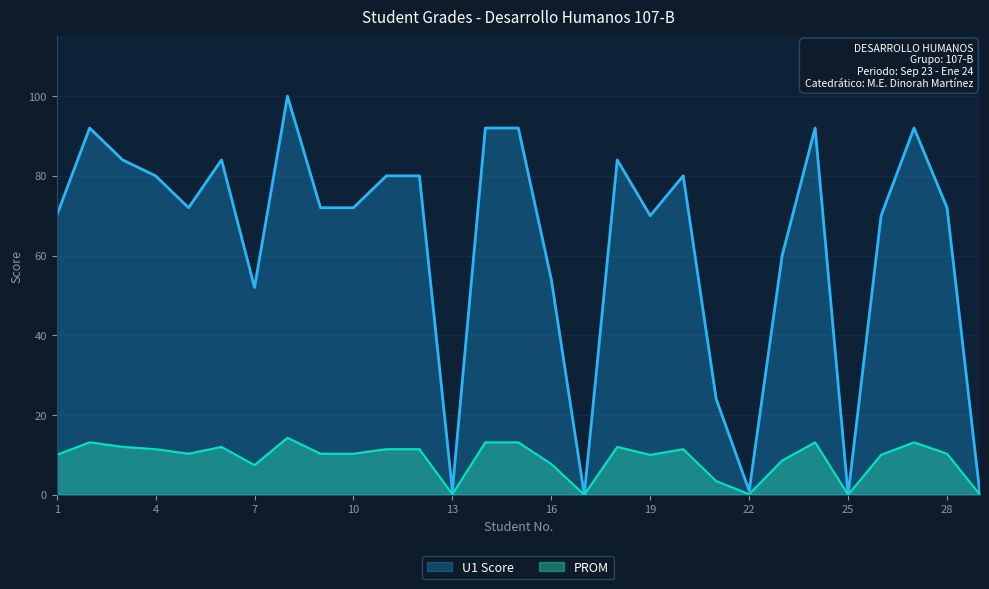

Reading left to right, list all the values displayed in this chart.

U1 Score: 70.0	92.0	84.0	80.0	72.0	84.0	52.0	100.0	72.0	72.0	80.0	80.0	1.0	92.0	92.0	54.0	0.0	84.0	70.0	80.0	24.0	1.0	60.0	92.0	0.0	70.0	92.0	72.0	0.0
PROM: 10.0	13.1	12.0	11.4	10.3	12.0	7.4	14.3	10.3	10.3	11.4	11.4	0.1	13.1	13.1	7.7	0.0	12.0	10.0	11.4	3.4	0.1	8.6	13.1	0.0	10.0	13.1	10.3	0.0